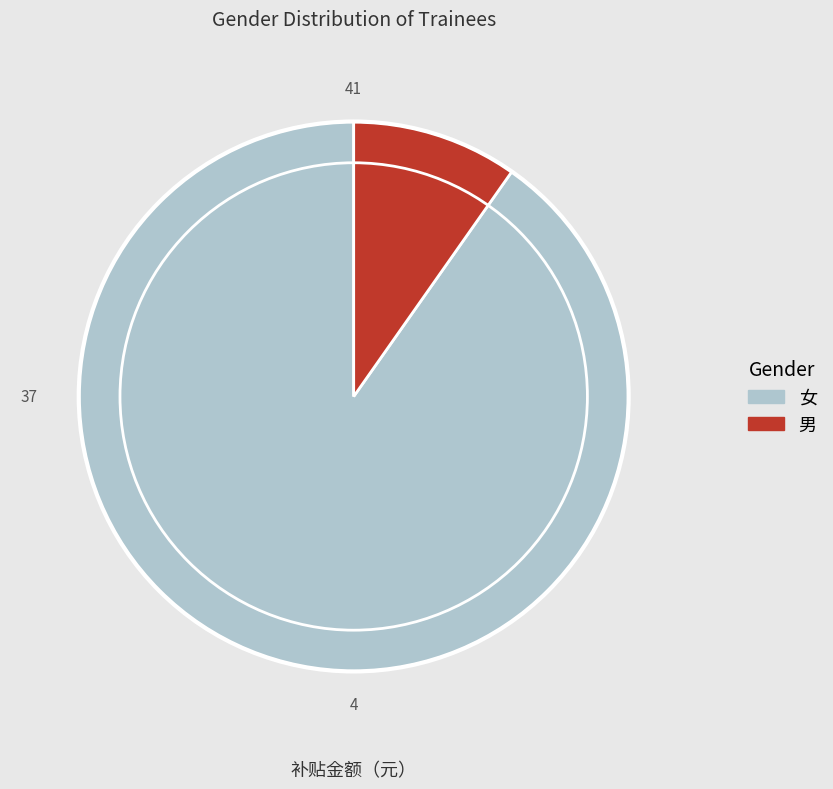

Count the number of slices in the pie.

2